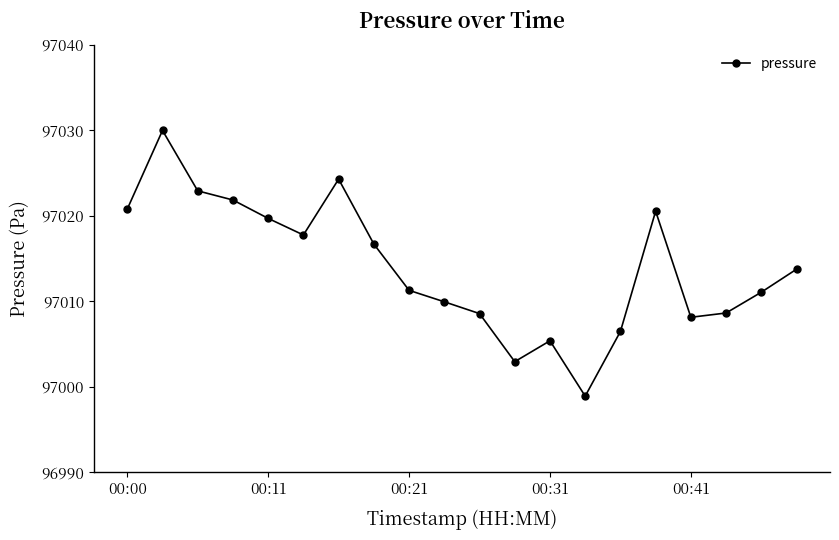

Count the number of values greater than 97013.

10